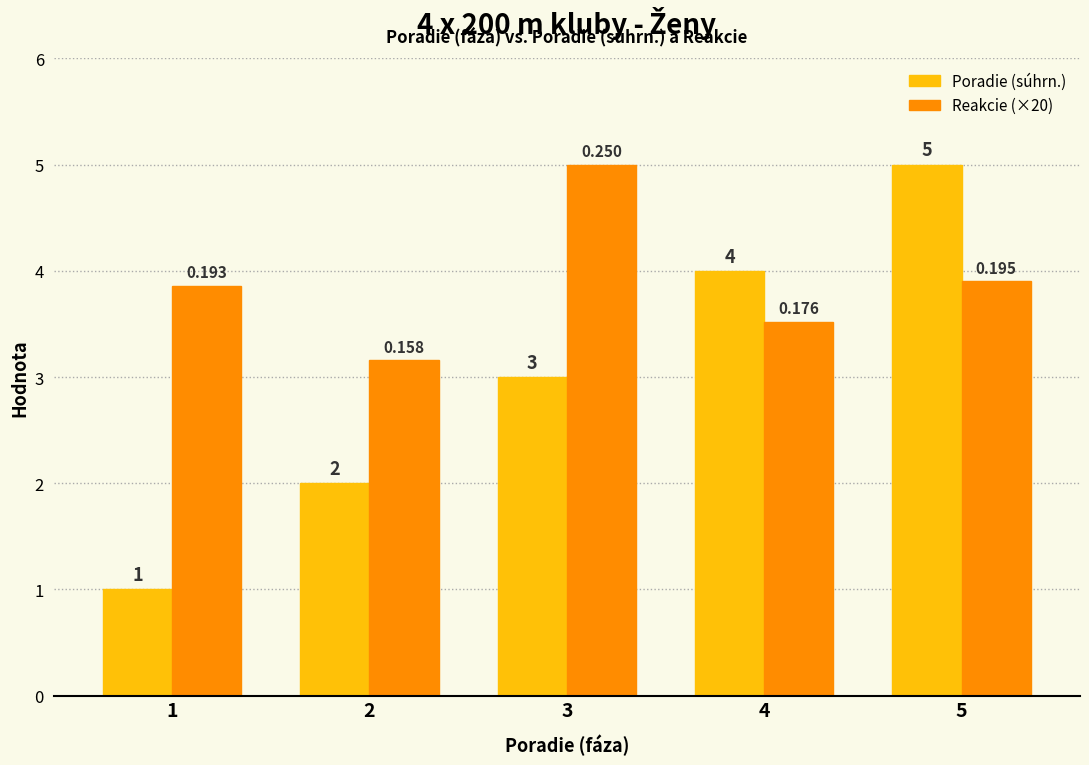

At which category does the chart reach its minimum across all series?

1